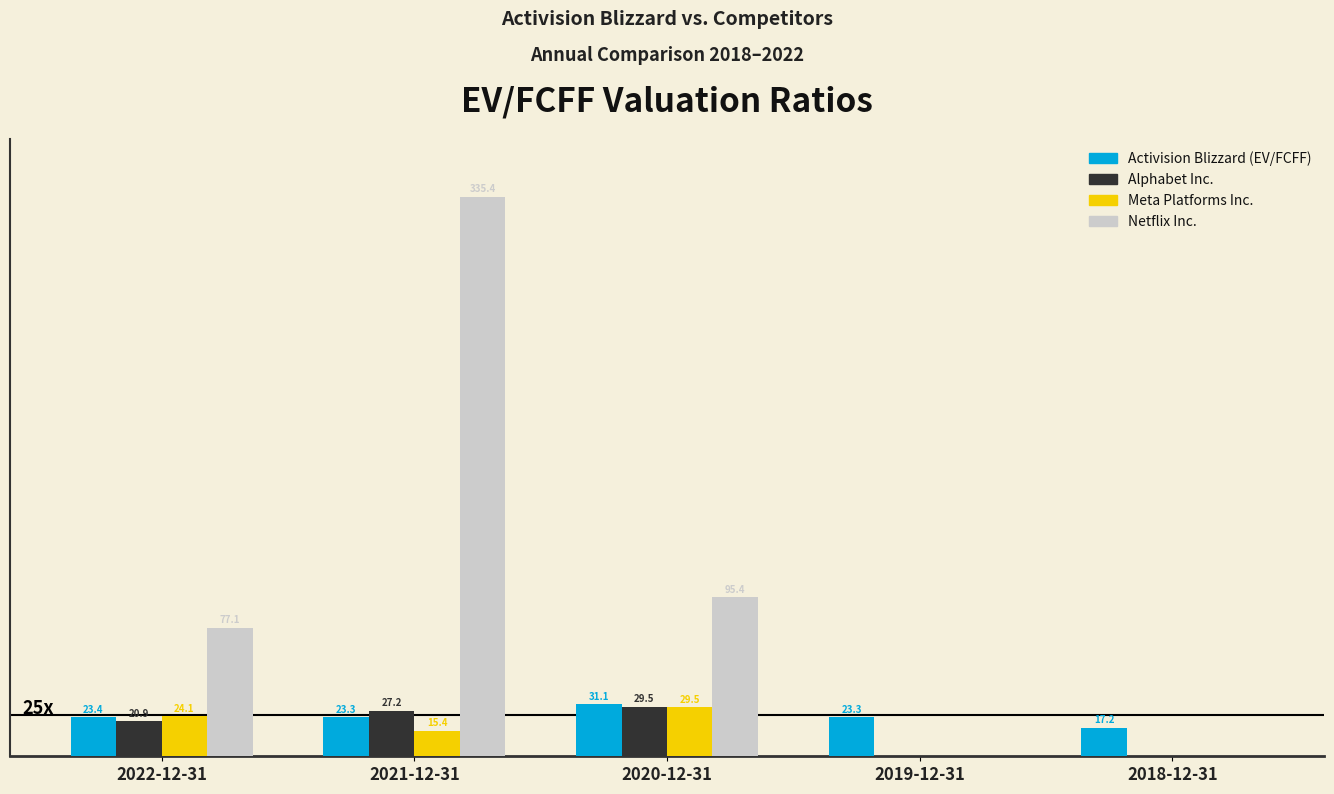

Between 2019-12-31 and 2018-12-31, which series saw the biggest shift?

Activision Blizzard (EV/FCFF)